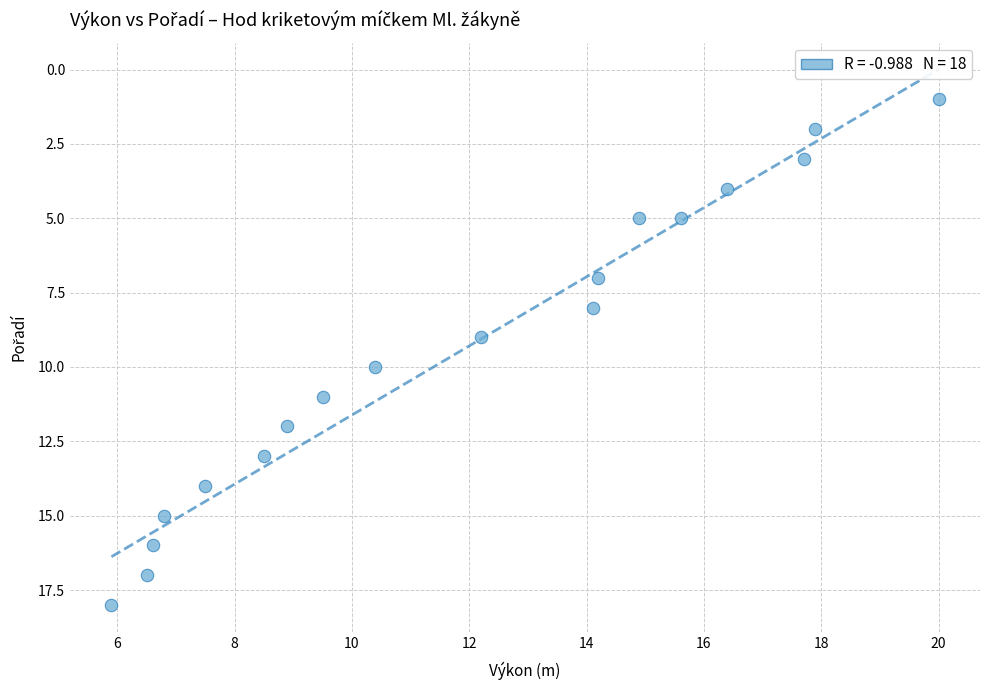

What is the range of Y values (max minus min)?

17